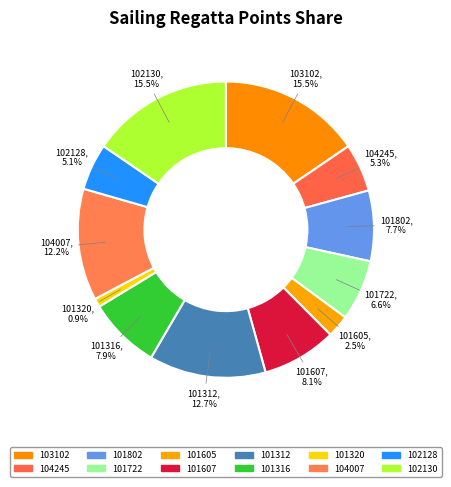

True or false: 101605 accounts for 2% of the total.

True